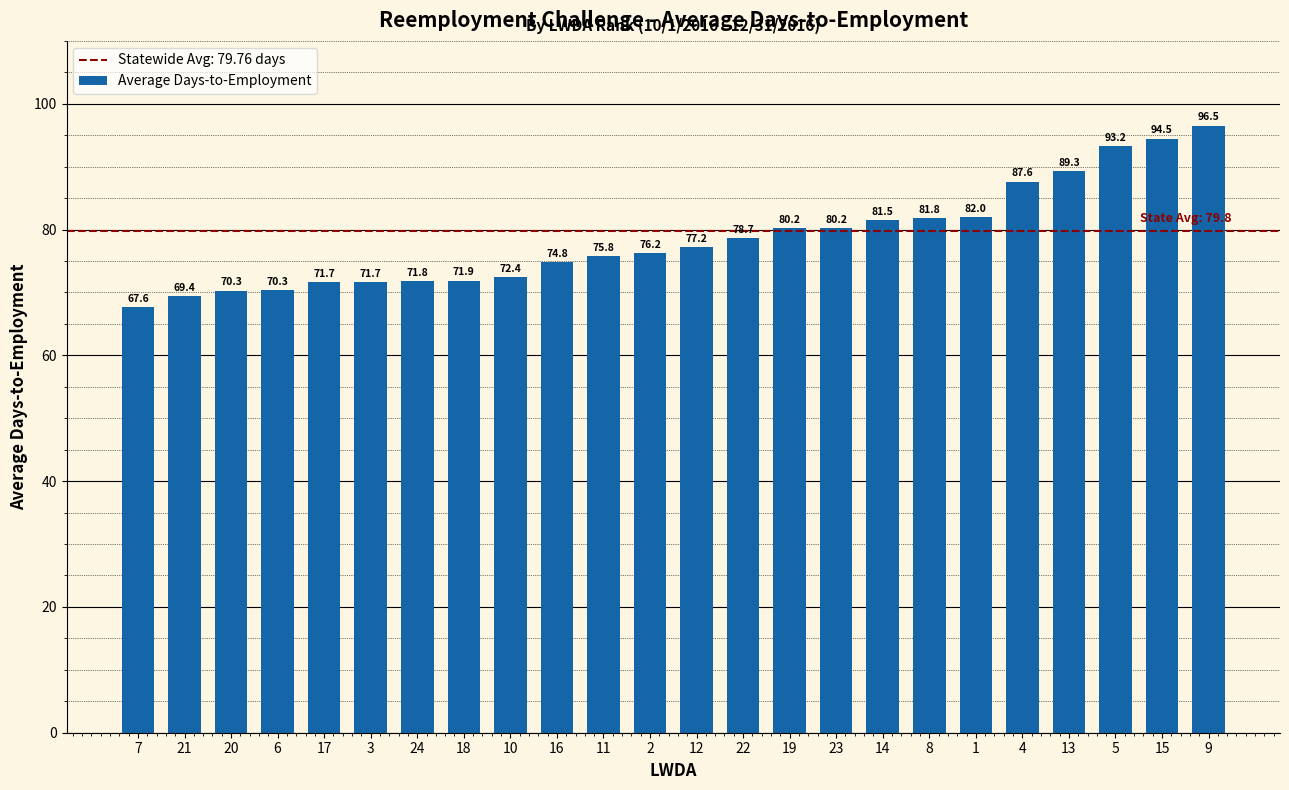

What is the difference between the maximum and second lowest values?

27.1